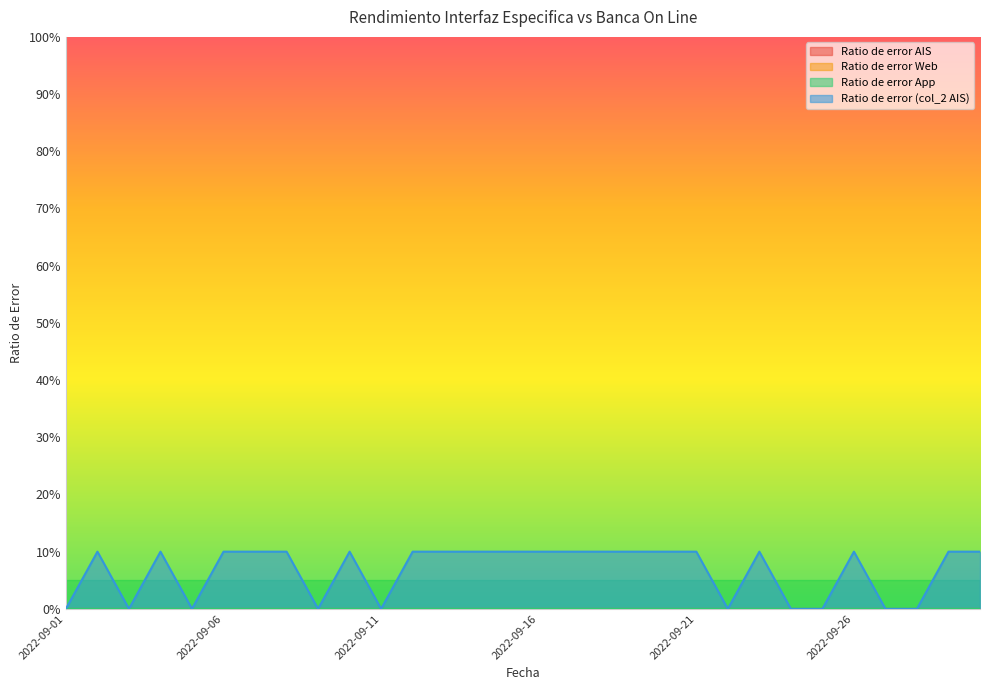

Does the chart display data point markers on the line(s)?

No